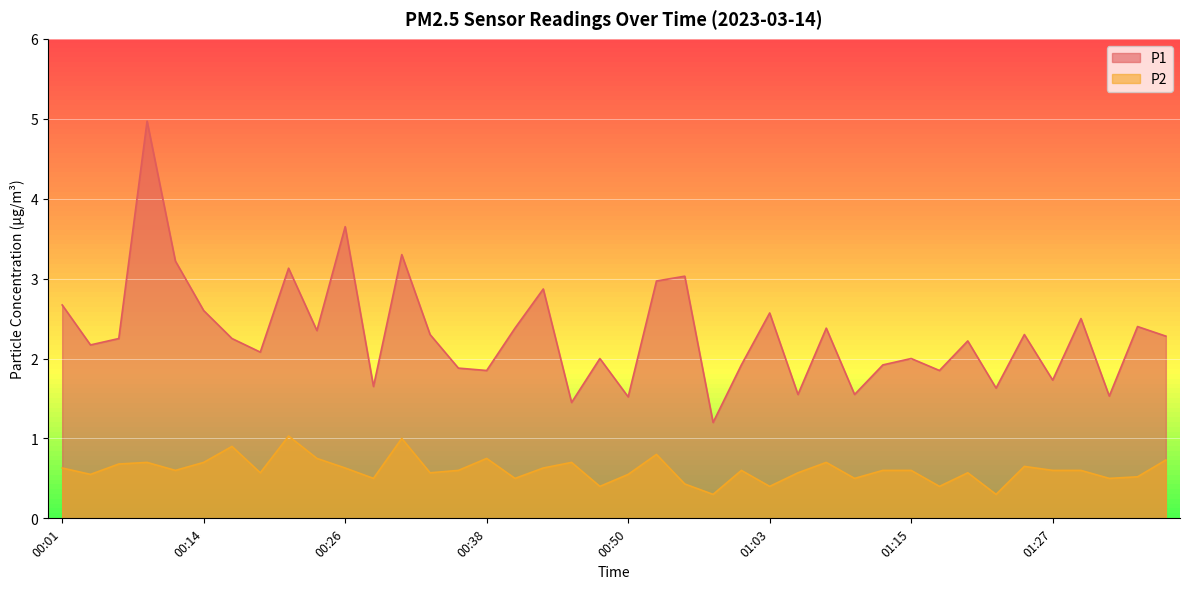

At which category is the sum across all series the highest?

00:09